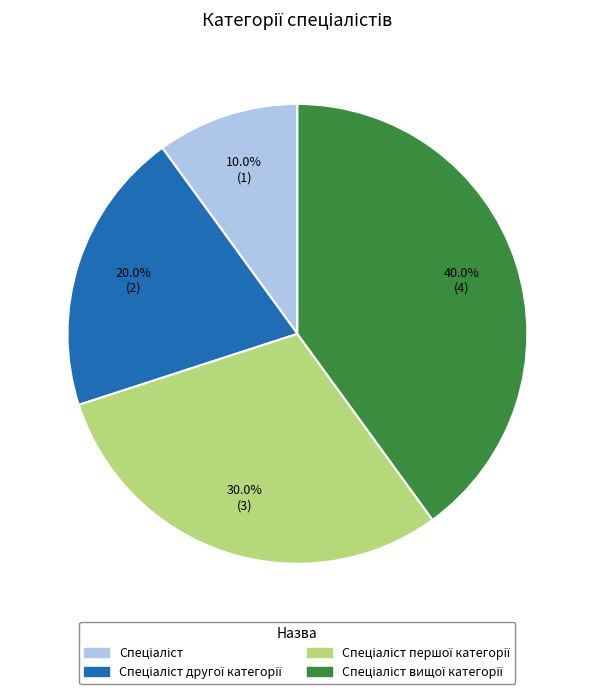

Is there a majority slice in this chart?

No